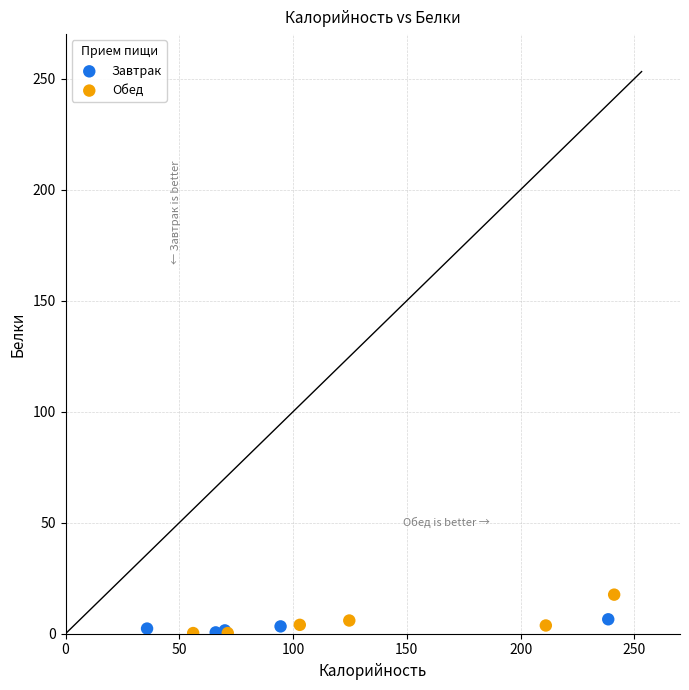

Which series contains the highest Y value?

Обед